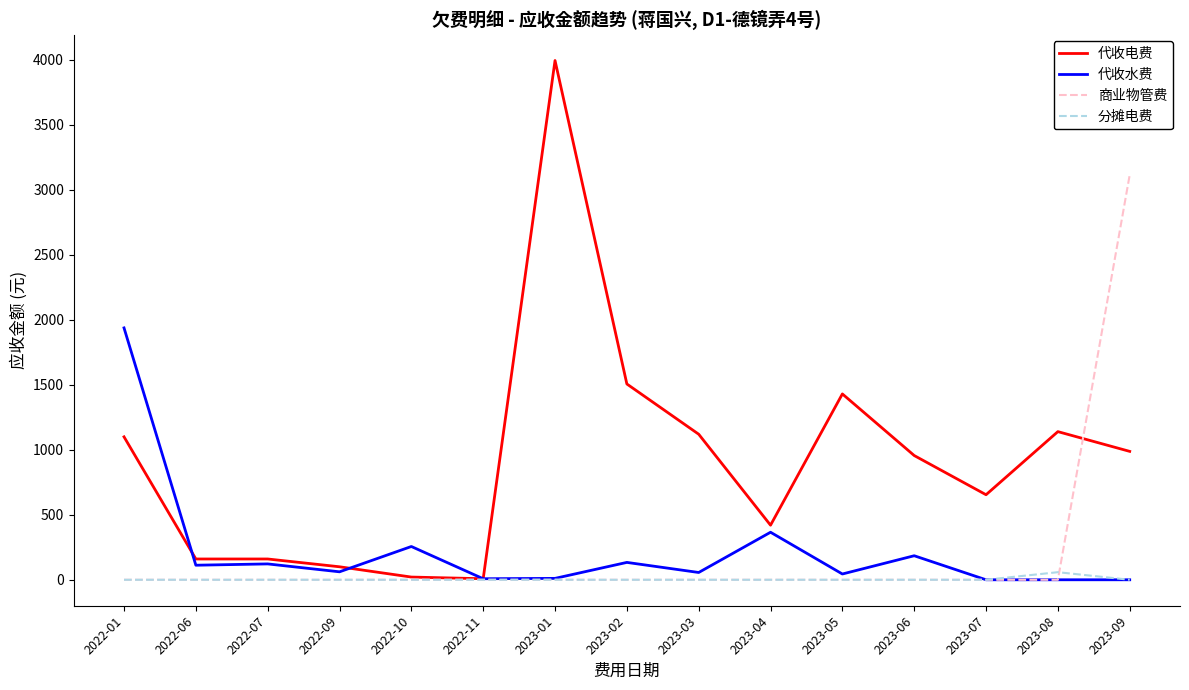

Which series has the largest range (max minus min)?

代收电费